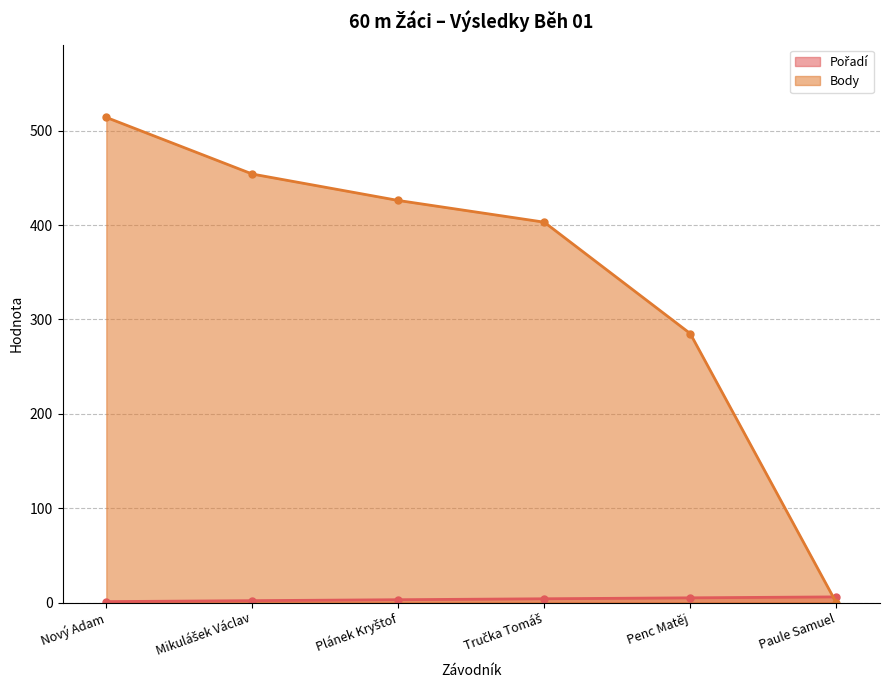

How many lines are shown in the chart?

2